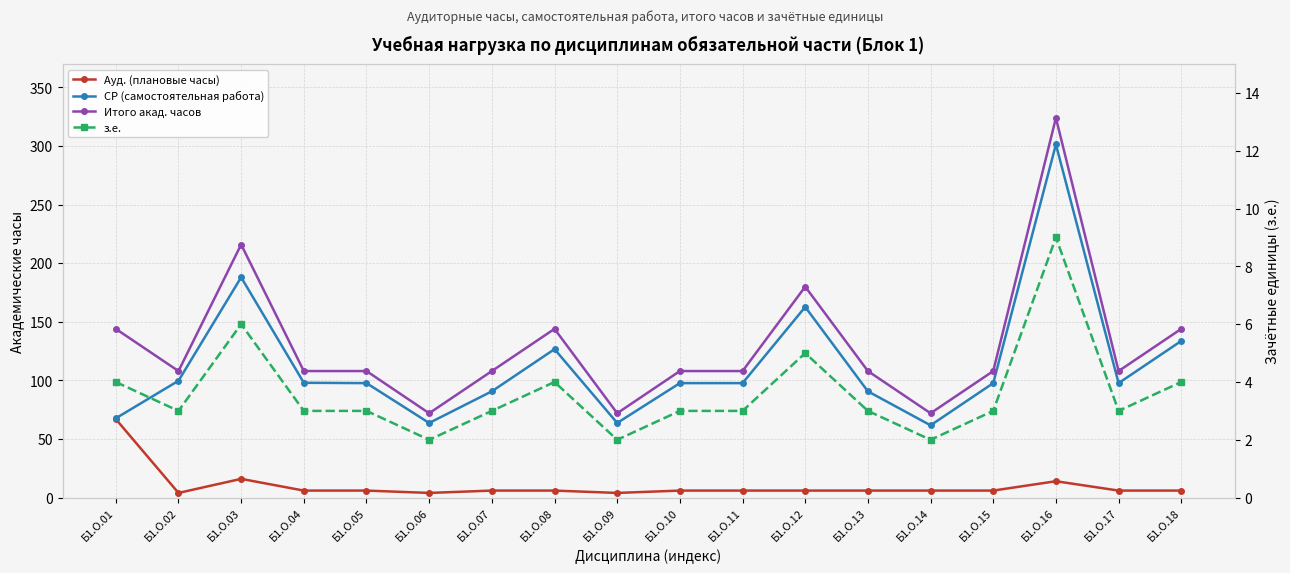

True or false: Ауд. (плановые часы) and СР (самостоятельная работа) cross at least once.

False